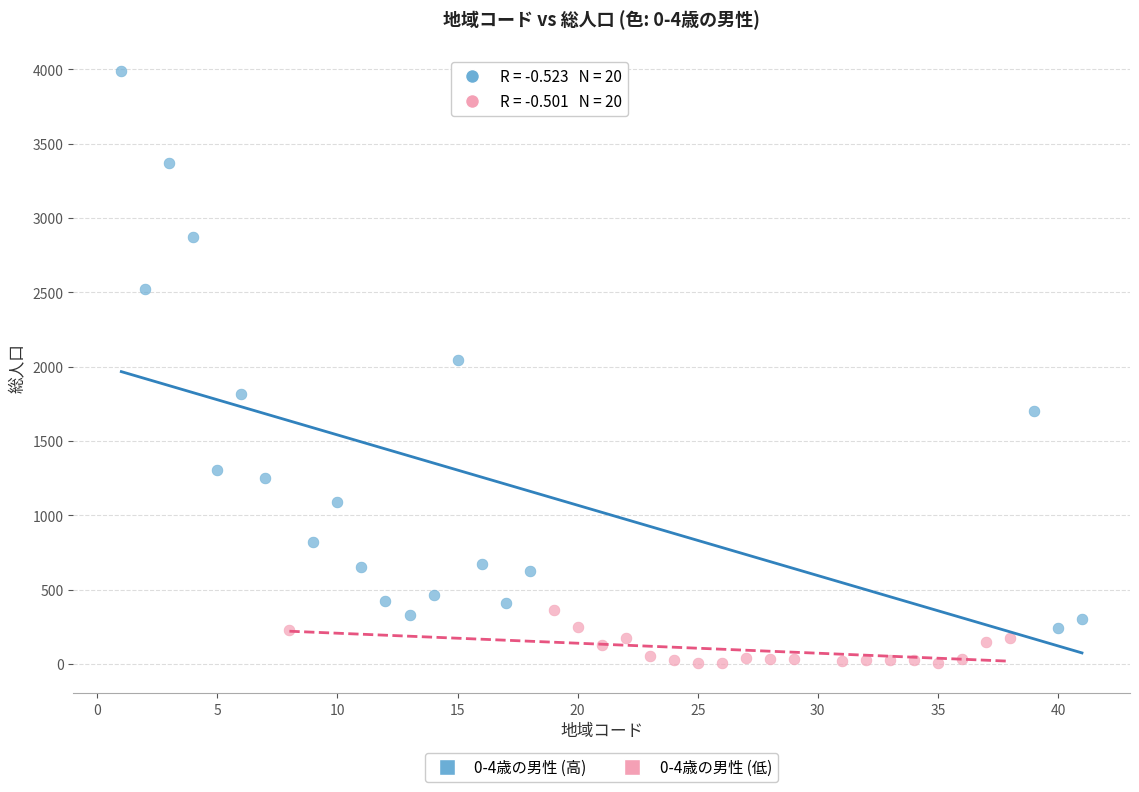

Which series reaches the maximum Y coordinate?

0-4歳の男性 (高)